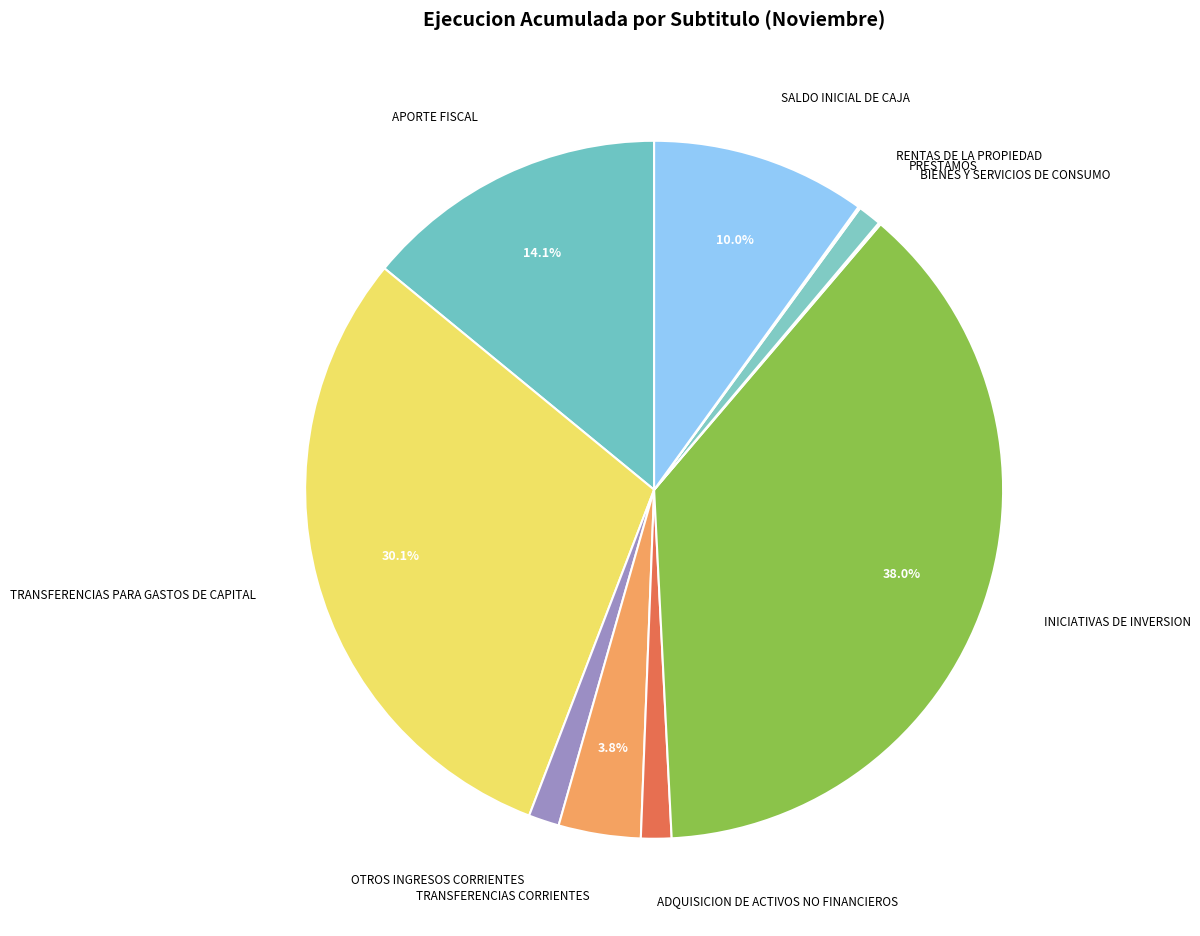

Does SALDO INICIAL DE CAJA account for over 50% of the chart?

No